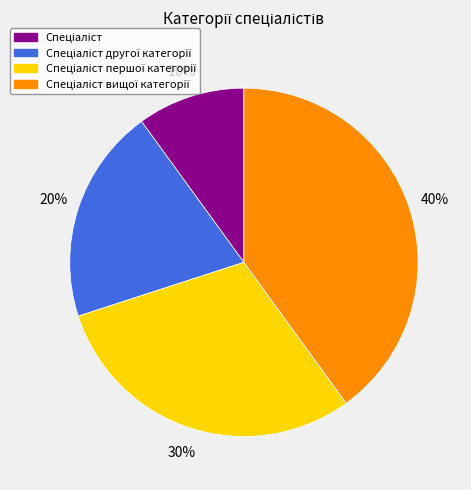

Does any single category account for the majority?

No